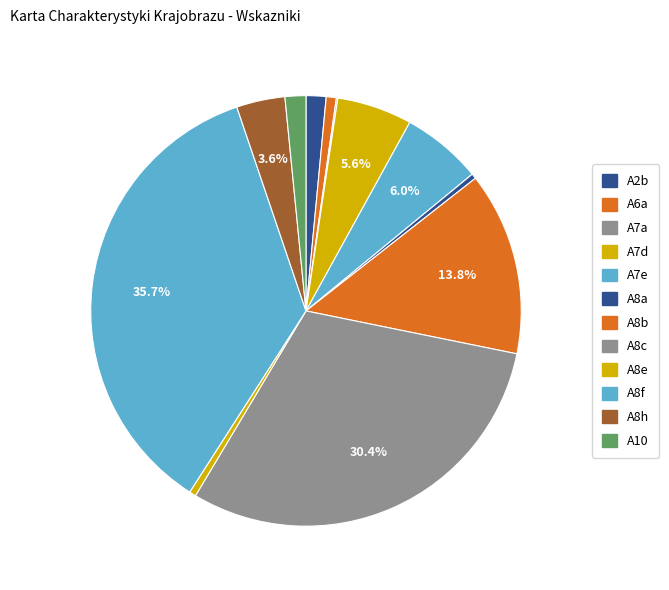

To the nearest percent, what percentage of the pie is A6a?

1%